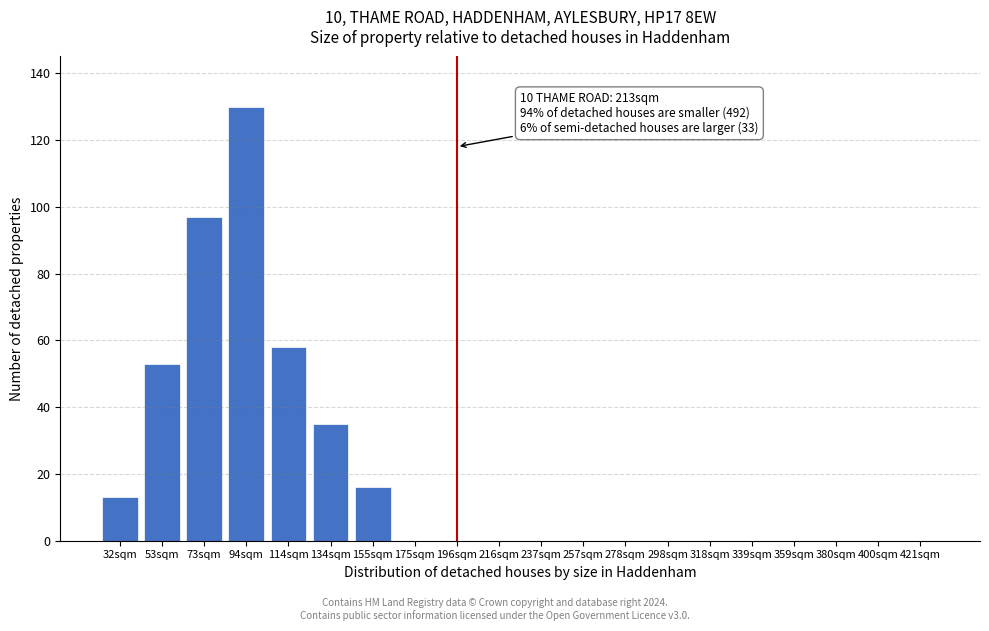

Reading left to right, extract all data points from this chart.

32sqm=13	53sqm=53	73sqm=97	94sqm=130	114sqm=58	134sqm=35	155sqm=16	175sqm=0	196sqm=0	216sqm=0	237sqm=0	257sqm=0	278sqm=0	298sqm=0	318sqm=0	339sqm=0	359sqm=0	380sqm=0	400sqm=0	421sqm=0